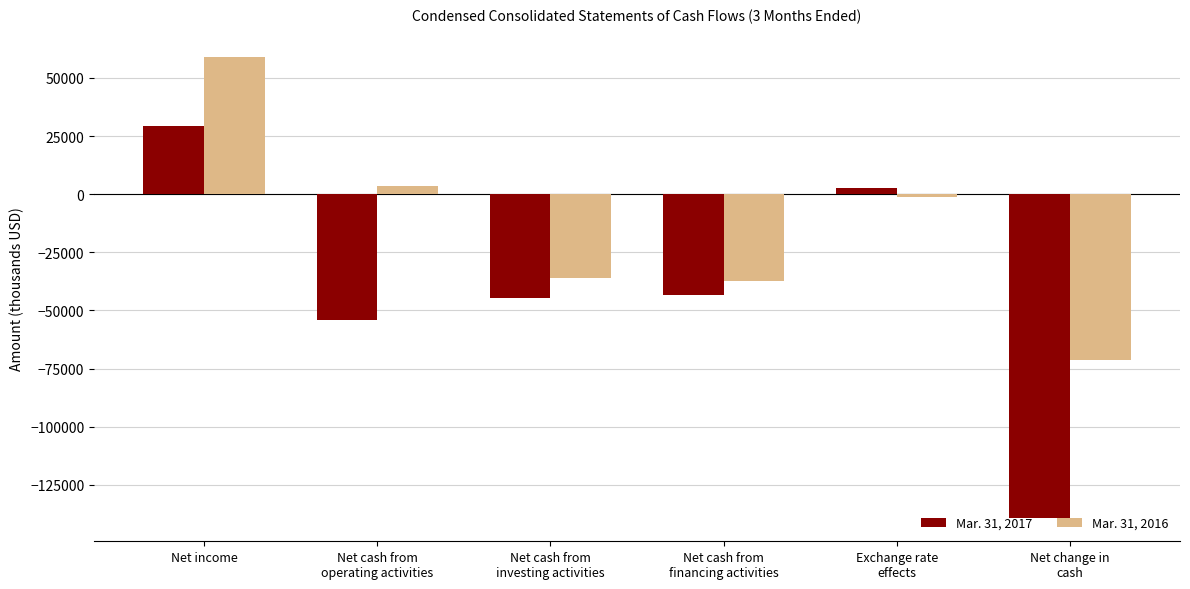

What is the smallest value displayed?

-139377